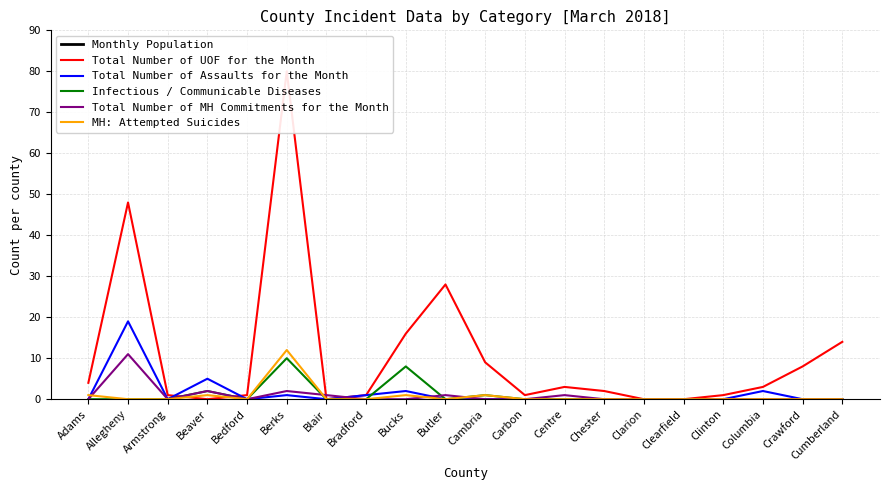

At which category is the sum across all series the highest?

Allegheny